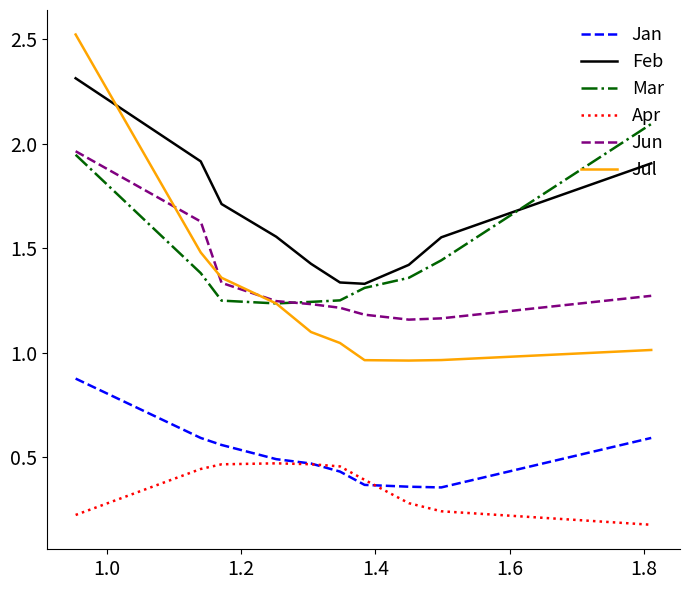

Which series has the largest range (max minus min)?

Jul